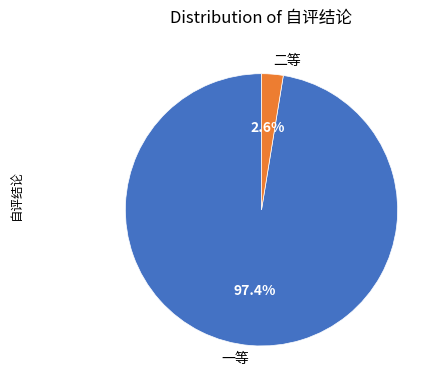

Which has a higher value, 一等 or 二等?

一等